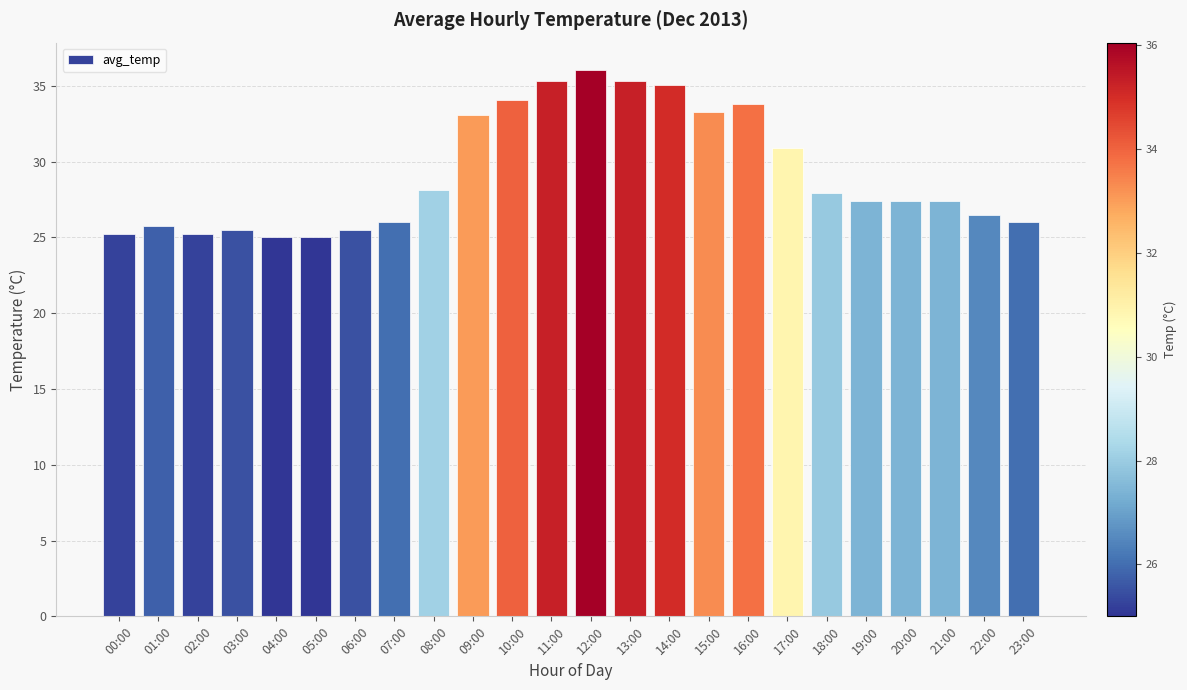

What is the sum of all values?

700.8